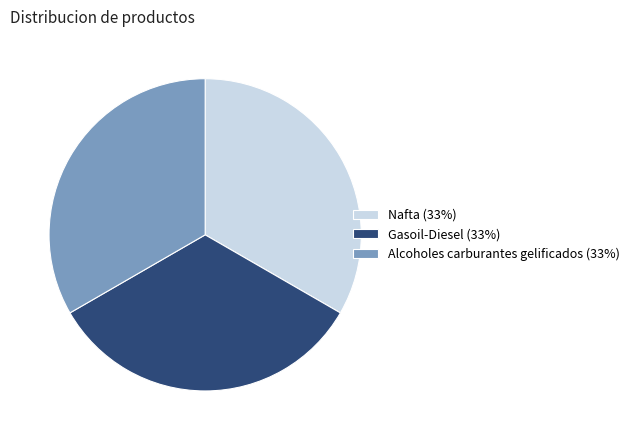

Do Alcoholes carburantes gelificados (33%) and Nafta (33%) together represent more than half of the pie?

Yes